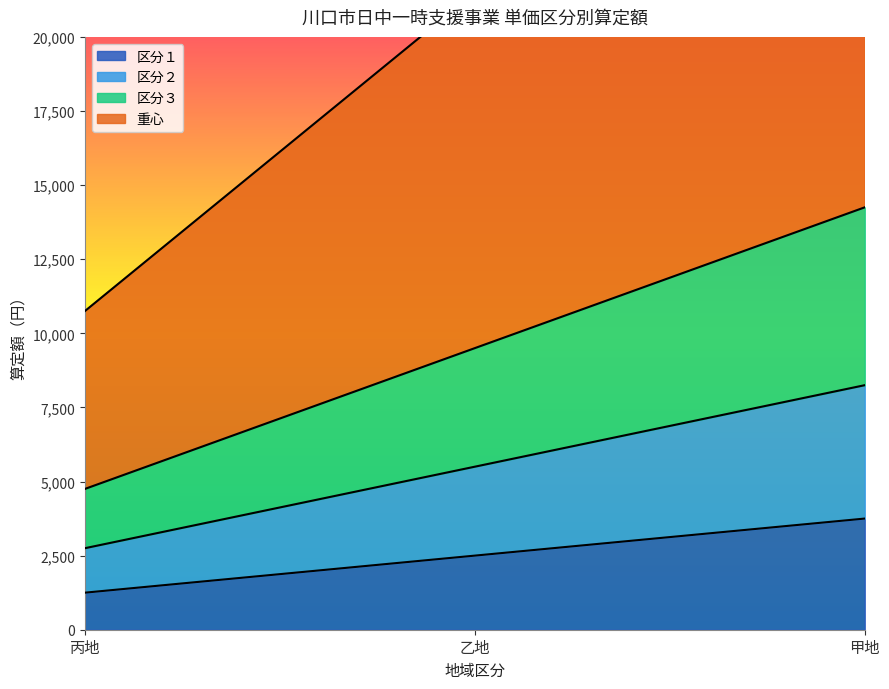

Rank the series at 甲地 from highest to lowest value.

重心, 区分３, 区分２, 区分１